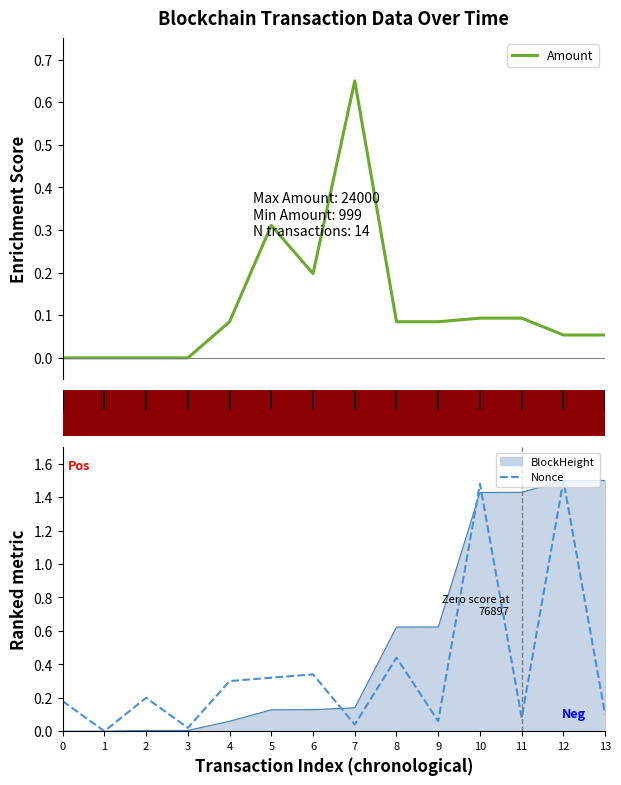

Between which two adjacent categories do Nonce and Amount first intersect?

6 and 7